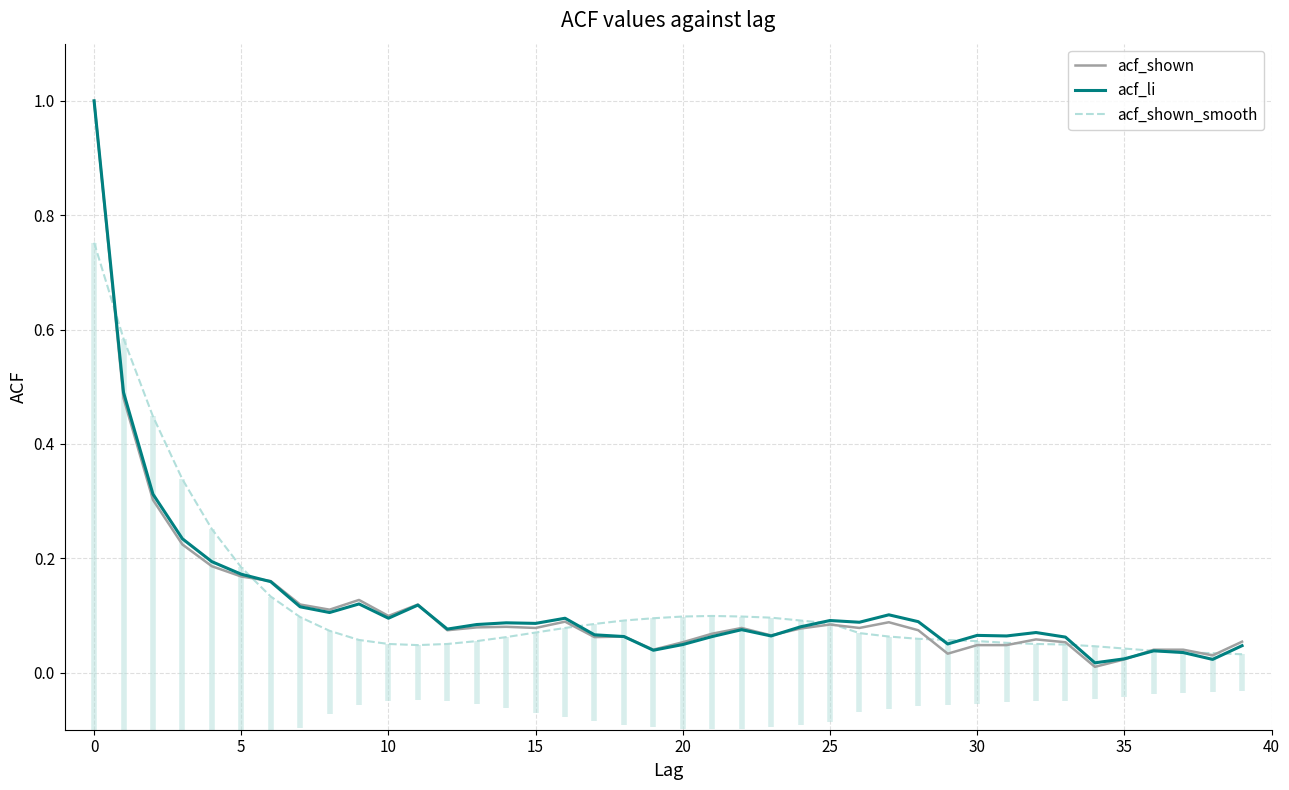

True or false: acf_shown has a value of 0.0 at 20.

False